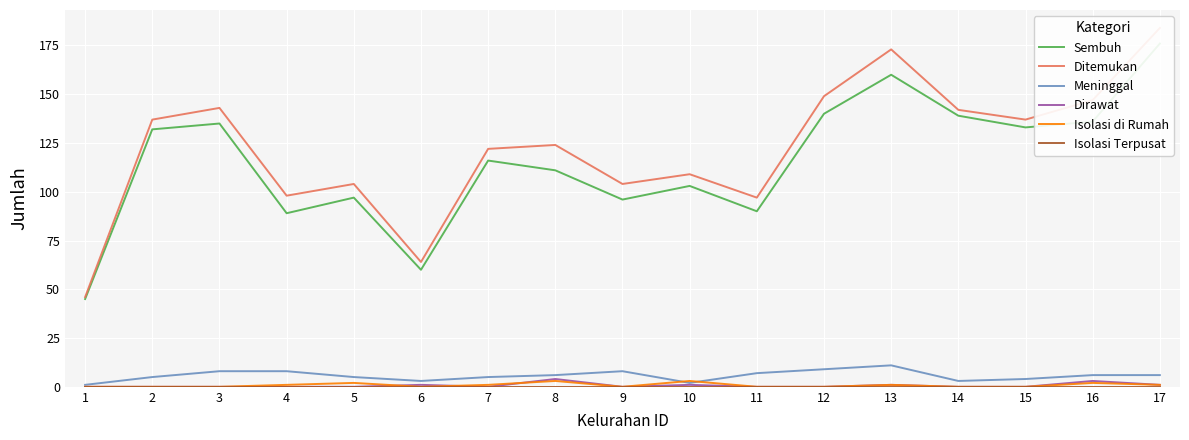

Reading left to right, list all the values displayed in this chart.

Sembuh: 1=45	2=132	3=135	4=89	5=97	6=60	7=116	8=111	9=96	10=103	11=90	12=140	13=160	14=139	15=133	16=136	17=176
Ditemukan: 1=46	2=137	3=143	4=98	5=104	6=64	7=122	8=124	9=104	10=109	11=97	12=149	13=173	14=142	15=137	16=147	17=184
Meninggal: 1=1	2=5	3=8	4=8	5=5	6=3	7=5	8=6	9=8	10=2	11=7	12=9	13=11	14=3	15=4	16=6	17=6
Dirawat: 1=0	2=0	3=0	4=0	5=0	6=1	7=0	8=4	9=0	10=1	11=0	12=0	13=1	14=0	15=0	16=3	17=1
Isolasi di Rumah: 1=0	2=0	3=0	4=1	5=2	6=0	7=1	8=3	9=0	10=3	11=0	12=0	13=1	14=0	15=0	16=2	17=1
Isolasi Terpusat: 1=0	2=0	3=0	4=0	5=0	6=0	7=0	8=0	9=0	10=0	11=0	12=0	13=0	14=0	15=0	16=0	17=0